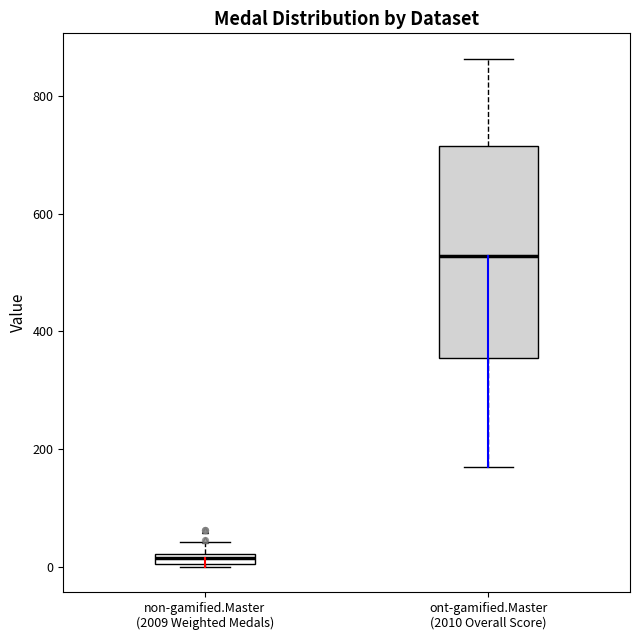

Where is the upper edge of the box for non-gamified.Master (2009 Weighted Medals) on the y-axis? The values are not printed on the chart, so give them approximately, as read against the axis.

20